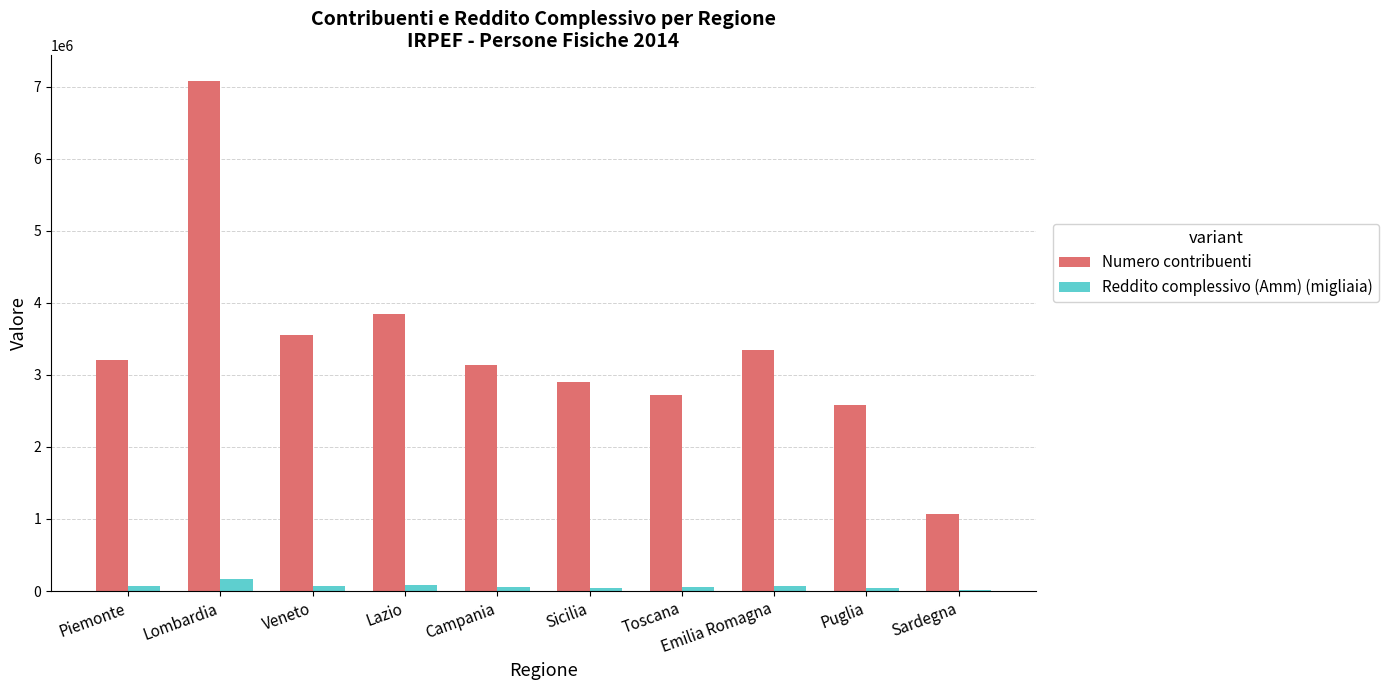

Count the number of categories in the chart.

10